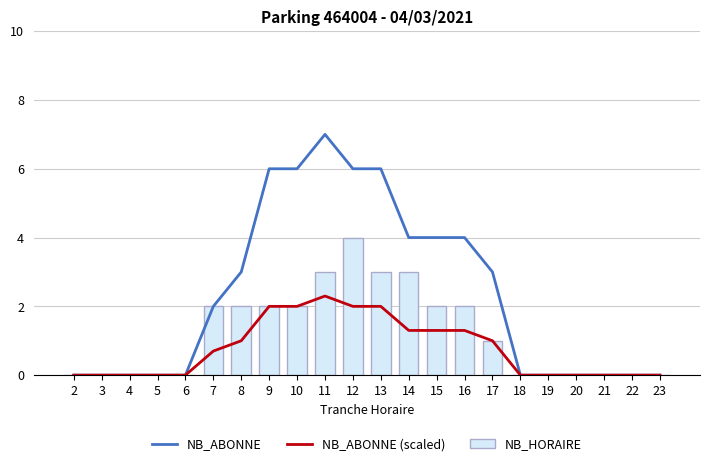

Which category has the highest value across all series?

11